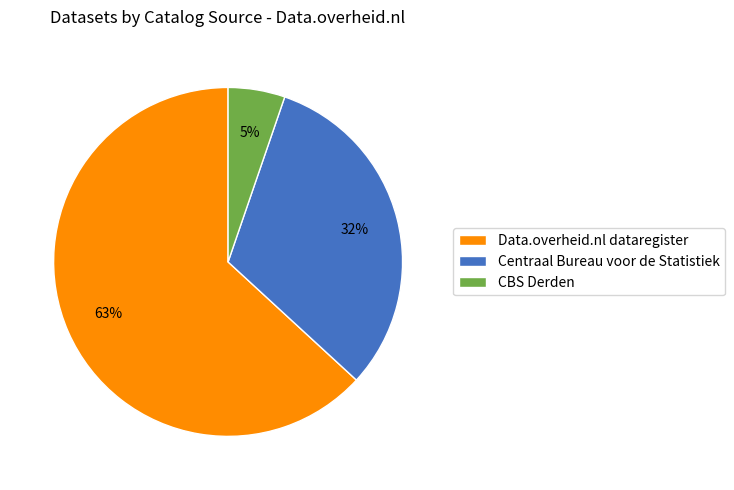

Which has a higher value, Centraal Bureau voor de Statistiek or Data.overheid.nl dataregister?

Data.overheid.nl dataregister